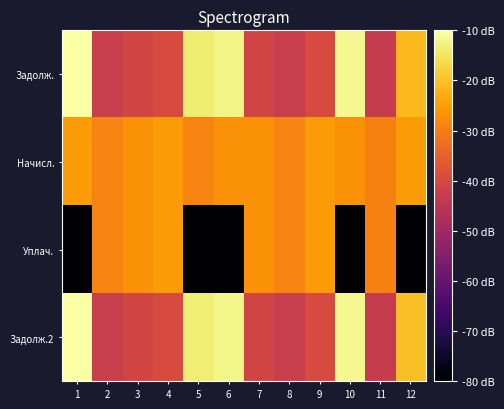

Reading left to right, list all the values displayed in this chart.

Задолж.: 1=-10.2	2=-42.8	3=-40.7	4=-39.3	5=-13.7	6=-12.2	7=-40.7	8=-42.8	9=-39.3	10=-11.6	11=-43.1	12=-21.3
Начисл.: 1=-25.5	2=-29.0	3=-26.9	4=-25.5	5=-29.0	6=-26.8	7=-26.9	8=-29.0	9=-25.5	10=-26.9	11=-29.3	12=-25.6
Уплач.: 1=-80.0	2=-29.0	3=-27.0	4=-25.5	5=-80.0	6=-80.0	7=-27.0	8=-29.0	9=-25.5	10=-80.0	11=-29.4	12=-80.0
Задолж.2: 1=-10.0	2=-42.8	3=-40.7	4=-39.3	5=-13.5	6=-12.0	7=-40.7	8=-42.8	9=-39.3	10=-11.4	11=-43.1	12=-20.3